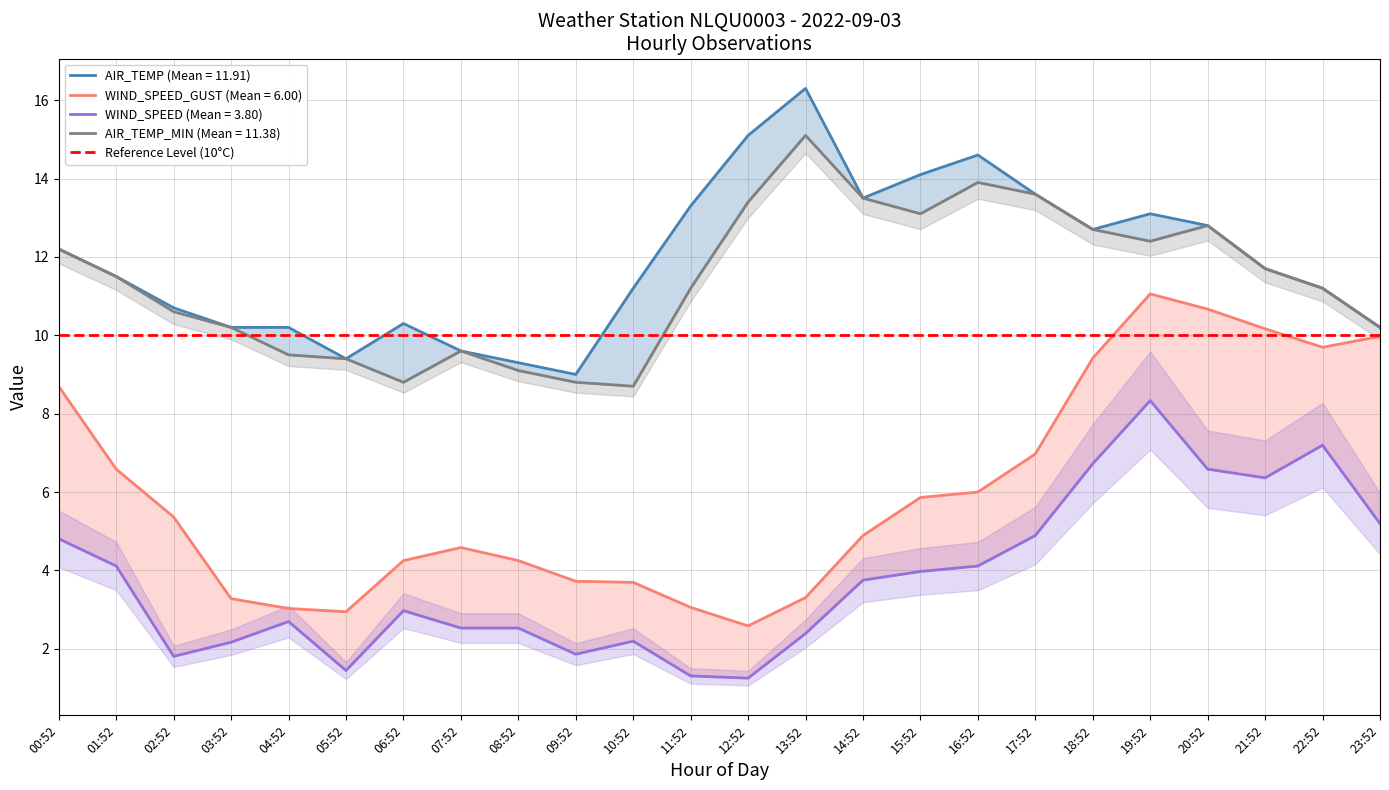

At how many categories does at least one series exceed 2?

24